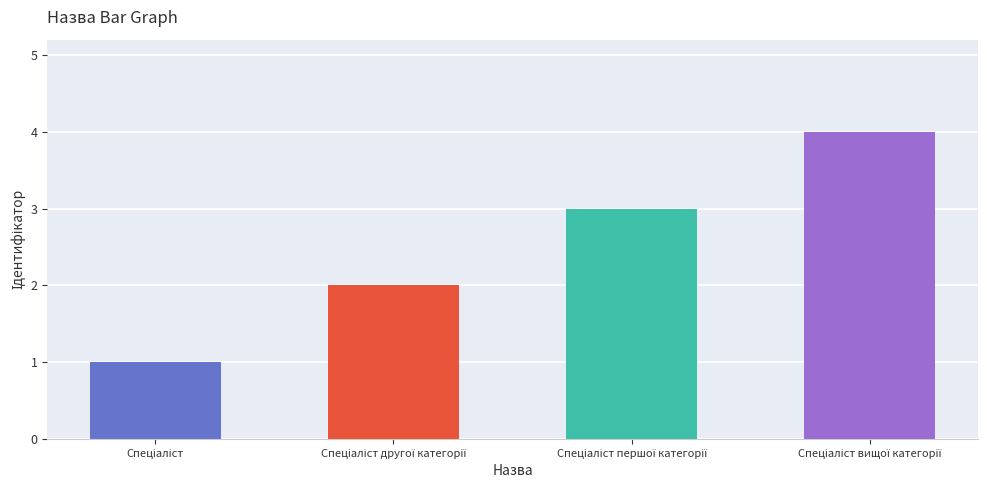

What is the maximum value shown in the chart?

4